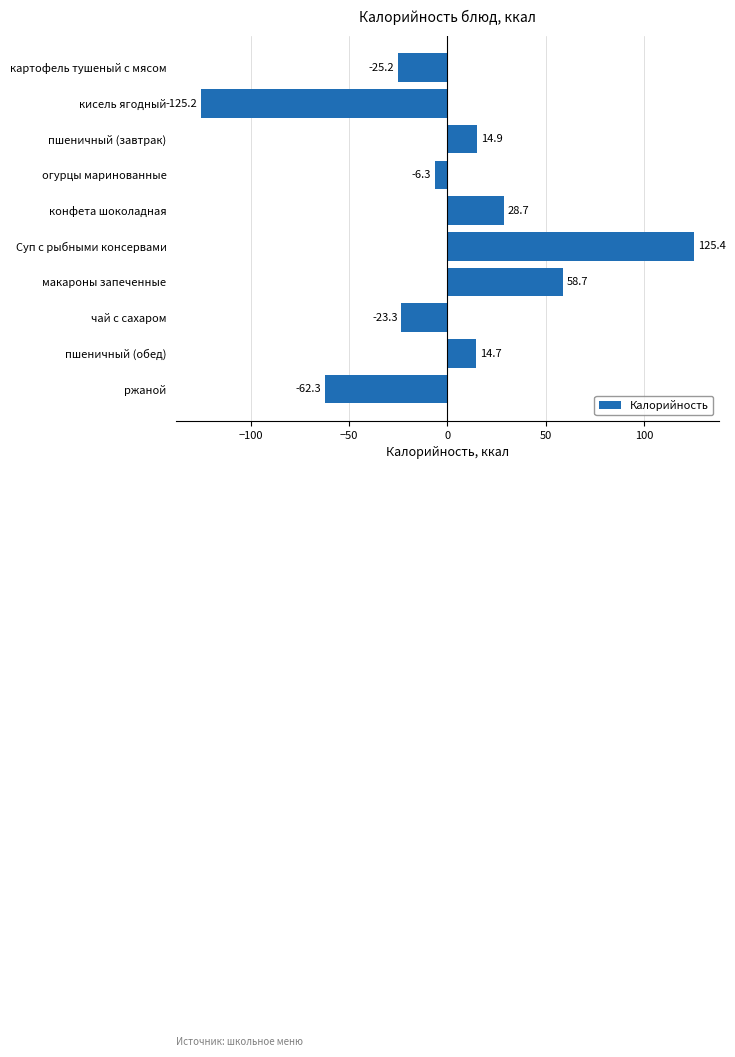

What is the difference between the maximum and second lowest values?

187.7